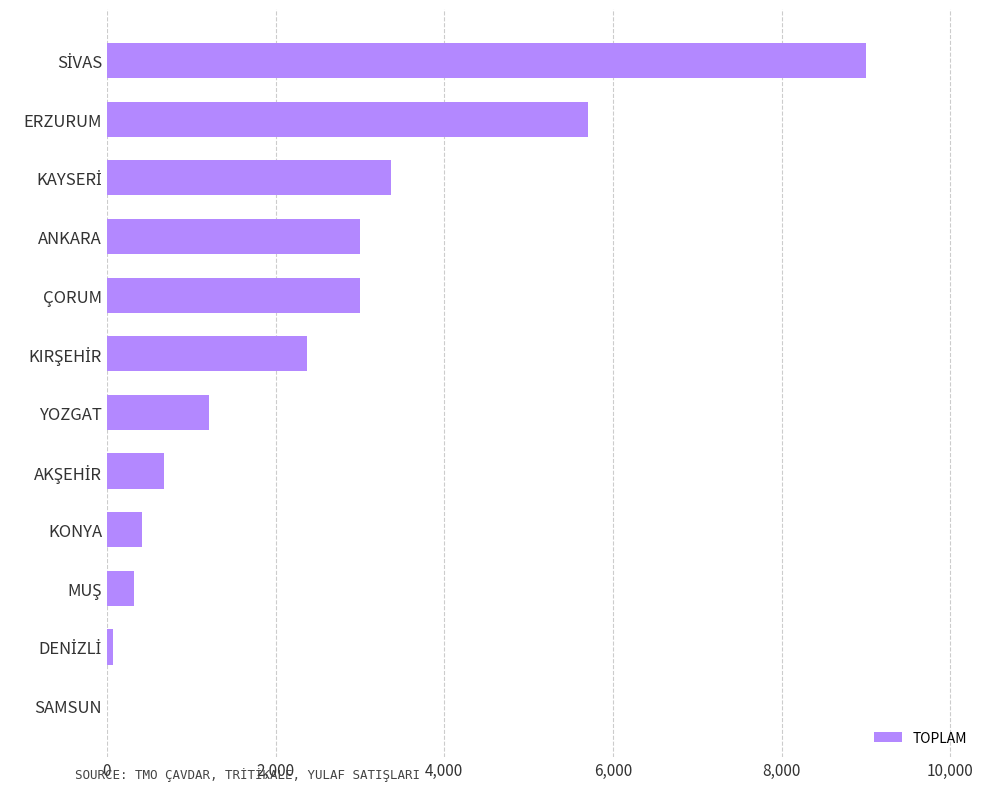

Is it true that the value at YOZGAT is 1614?

False